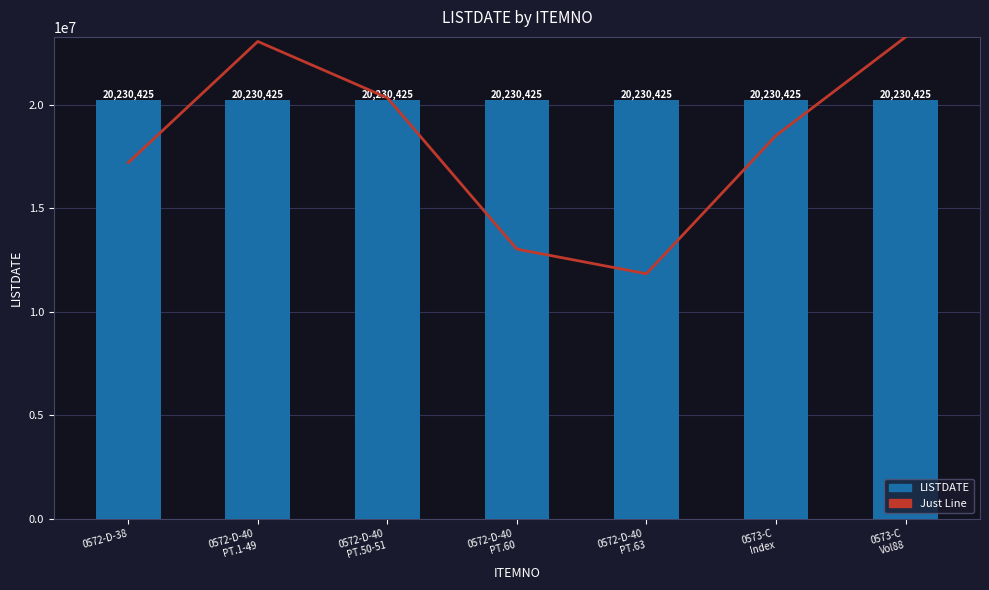

Between 0572-D-40
PT.60 and 0573-C
Index, which series saw the biggest shift?

Just Line